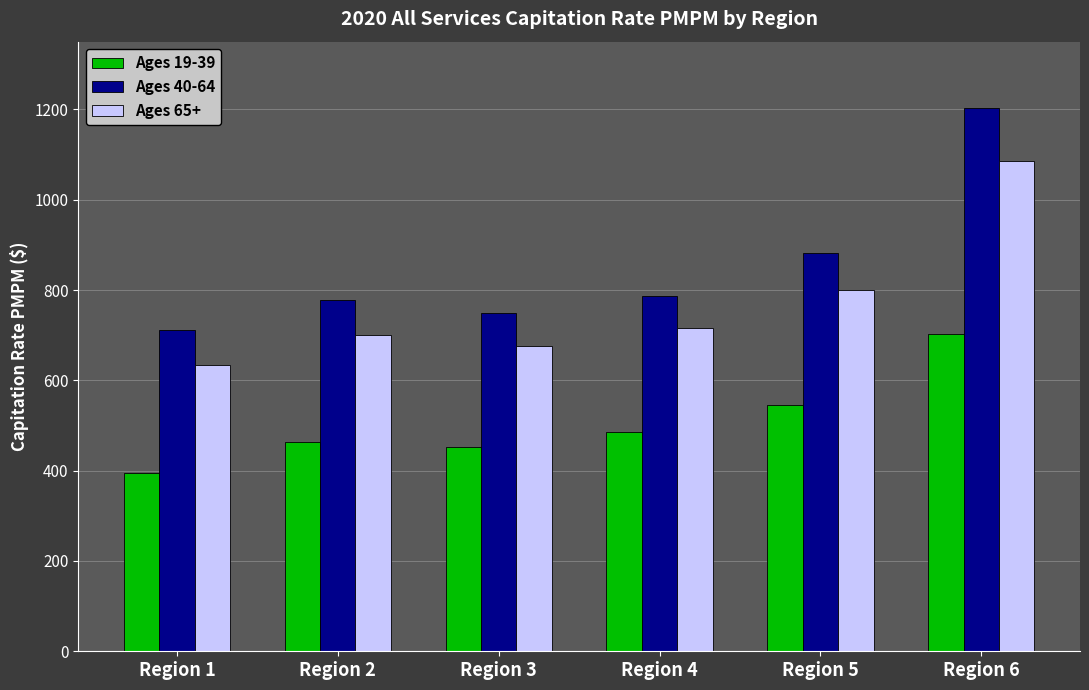

Rank the categories by Ages 19-39 value from lowest to highest.

Region 1, Region 3, Region 2, Region 4, Region 5, Region 6